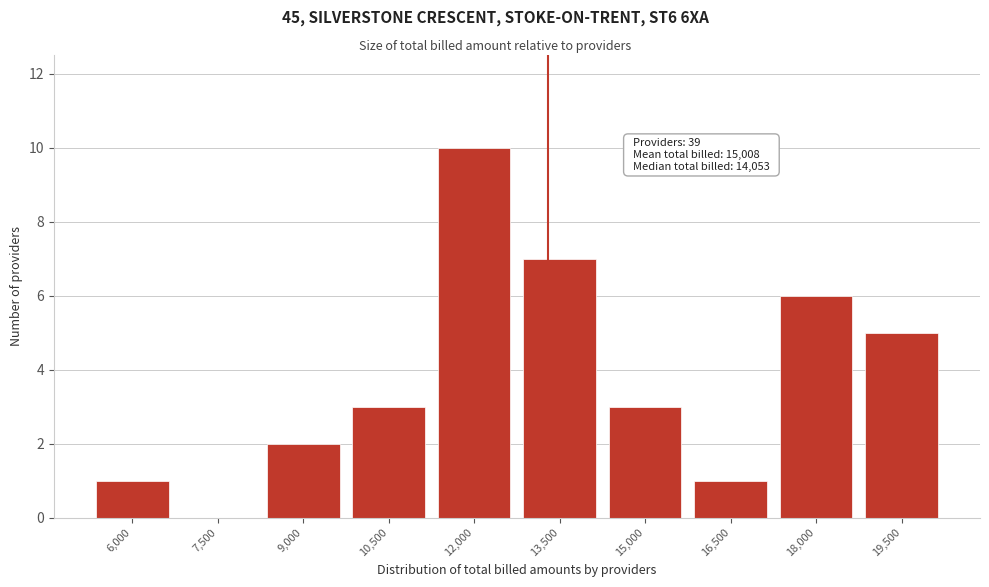

Reading left to right, transcribe all the data shown in this chart.

6,000=1	7,500=0	9,000=2	10,500=3	12,000=10	13,500=7	15,000=3	16,500=1	18,000=6	19,500=5